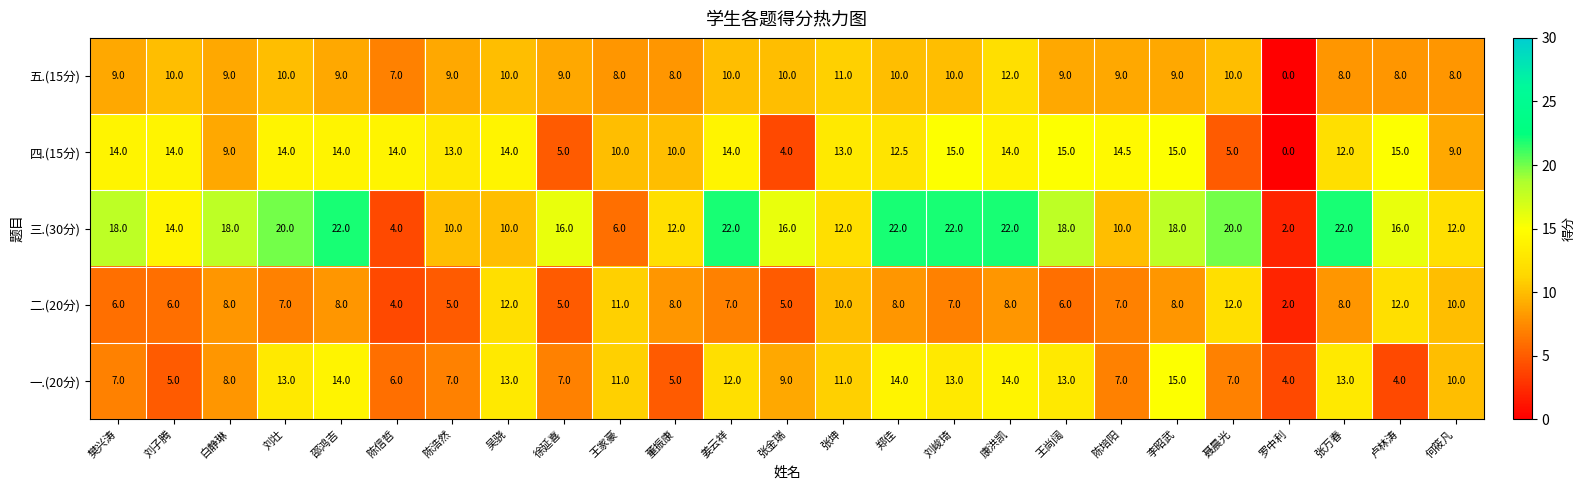

Rank the series at 卢林涛 from highest to lowest value.

三.(30分), 四.(15分), 二.(20分), 五.(15分), 一.(20分)